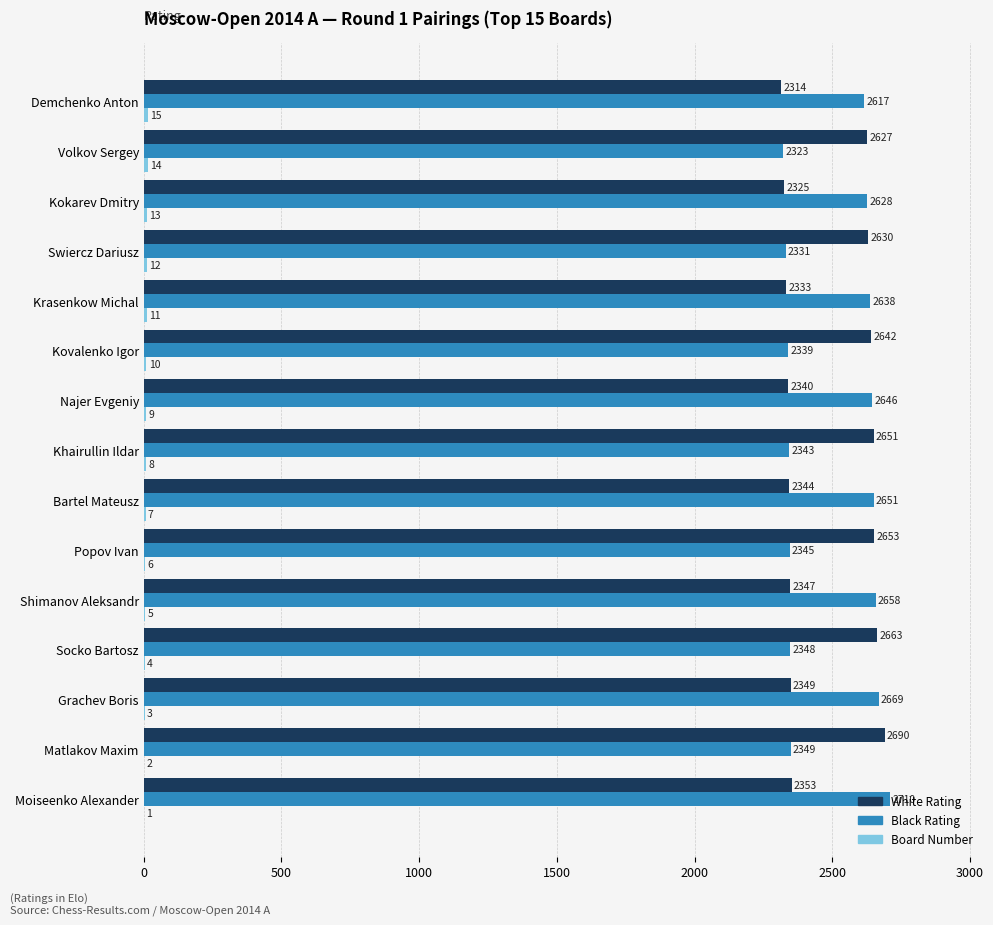

How many categories are shown in the chart?

15